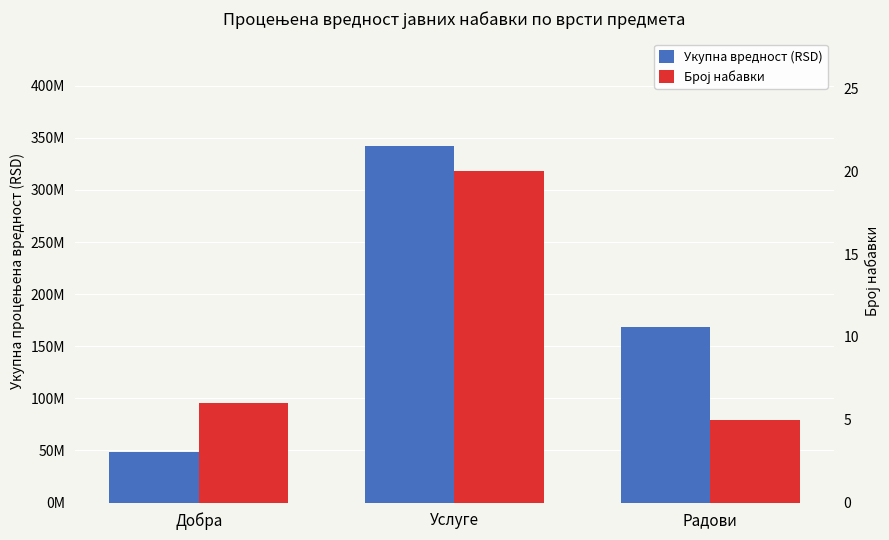

What is the total value across all series at Добра?

48675006